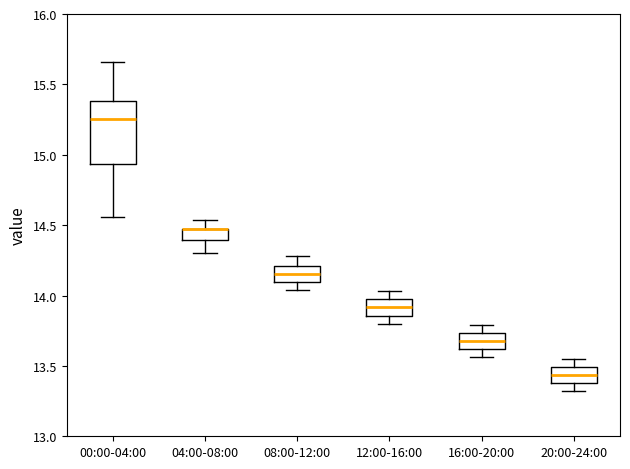

Reading left to right, read every box against the y-axis: the position of its median line, the range the box covers, and the ends of its whiskers. The values are not printed on the chart, so give them approximately, as read against the axis.

00:00-04:00: median 15.25, box 14.95 to 15.40, whiskers 14.55 to 15.65
04:00-08:00: median 14.45 (drawn on the box's upper edge), box 14.40 to 14.45, whiskers 14.30 to 14.55
08:00-12:00: median 14.15, box 14.10 to 14.20, whiskers 14.05 to 14.30
12:00-16:00: median 13.90, box 13.85 to 13.95, whiskers 13.80 to 14.05
16:00-20:00: median 13.70, box 13.60 to 13.75, whiskers 13.55 to 13.80
20:00-24:00: median 13.45, box 13.40 to 13.50, whiskers 13.30 to 13.55